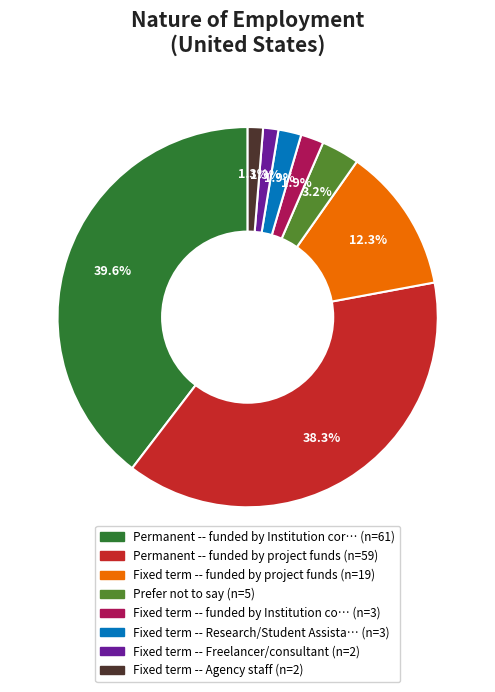

Is there a majority slice in this chart?

No